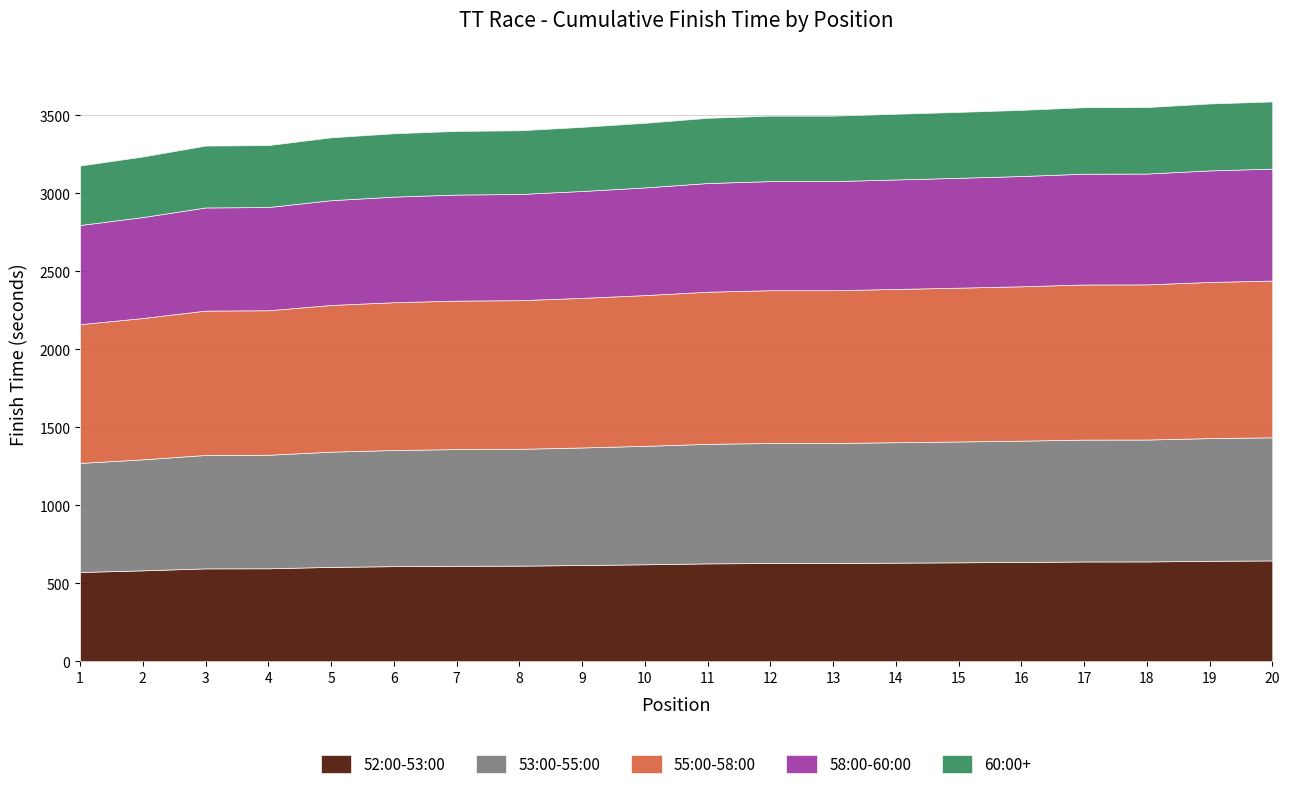

What is the total value across all series at 19?

3577.0